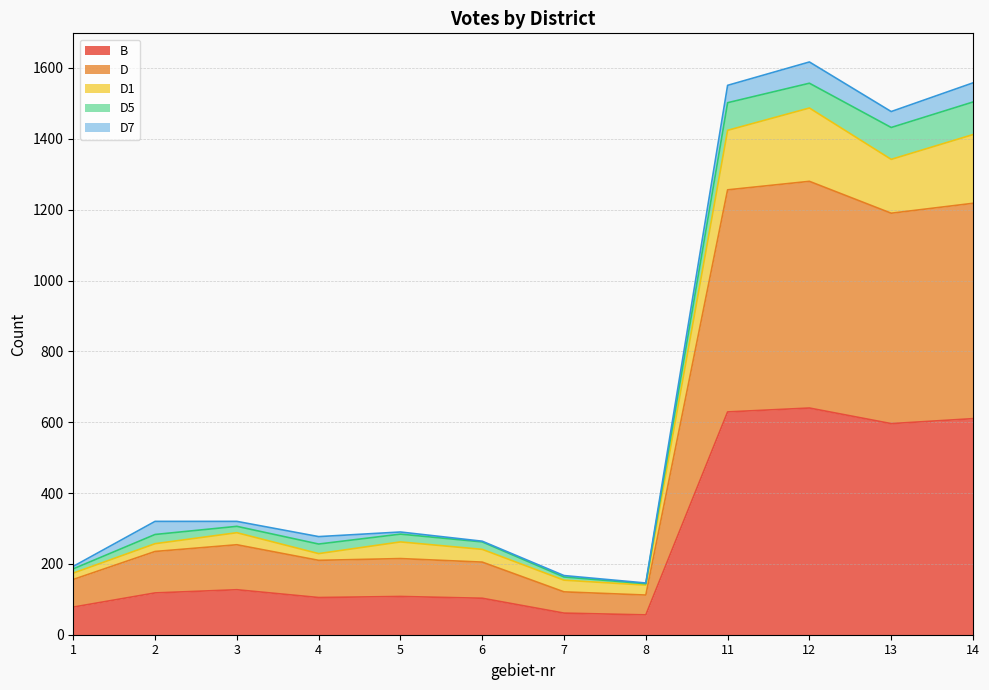

Where is D1 nearest to the value 813?

3